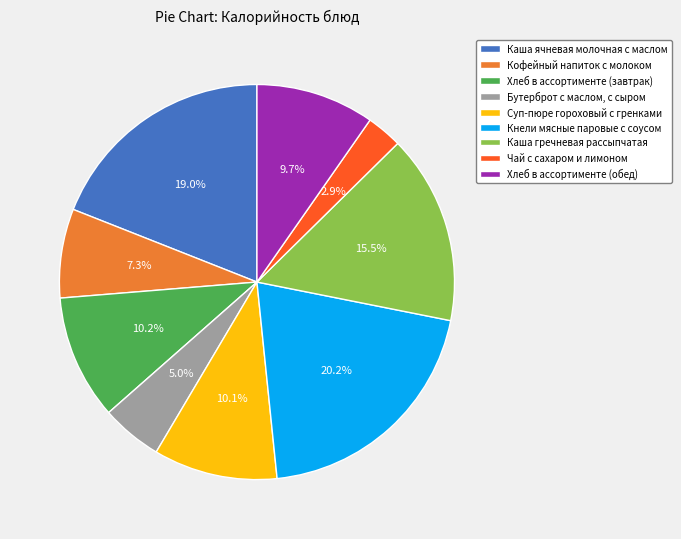

Which has a higher value, Кофейный напиток с молоком or Кнели мясные паровые с соусом?

Кнели мясные паровые с соусом